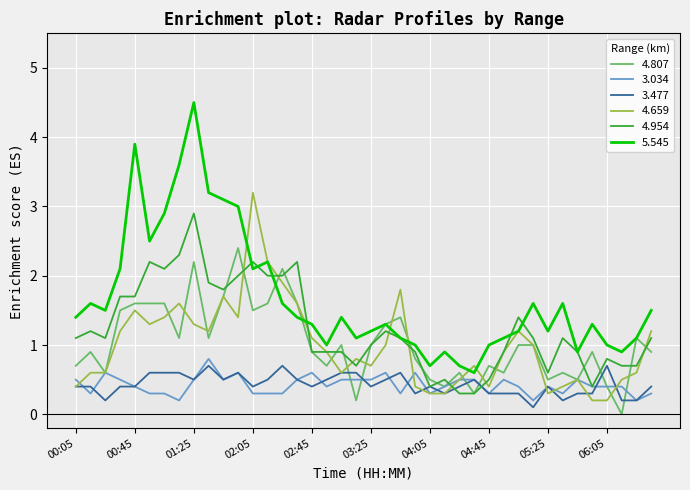

Is this an area chart (filled region under the line)?

No